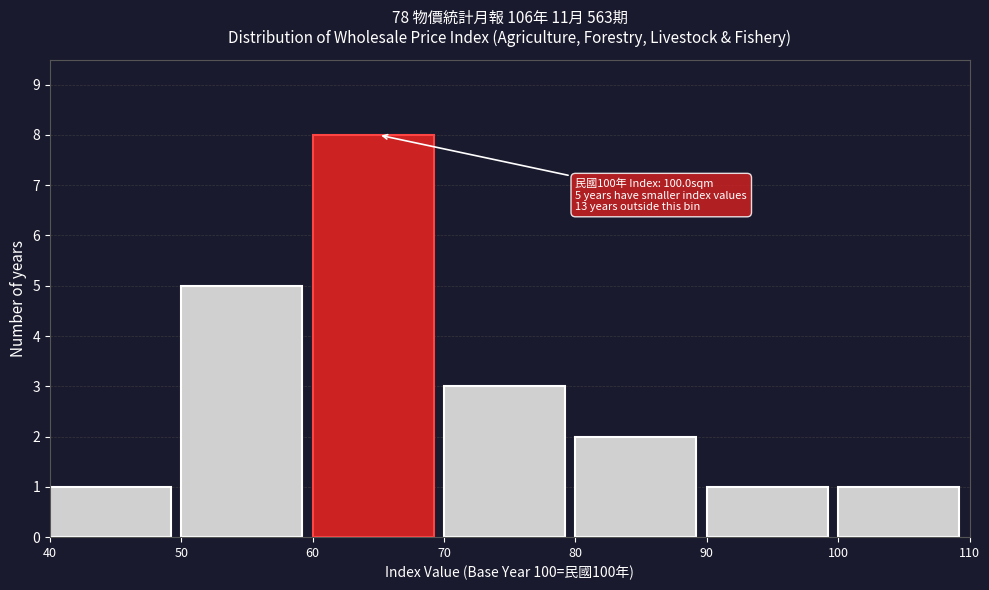

Which range on the x-axis has the tallest bar?

60 to 70